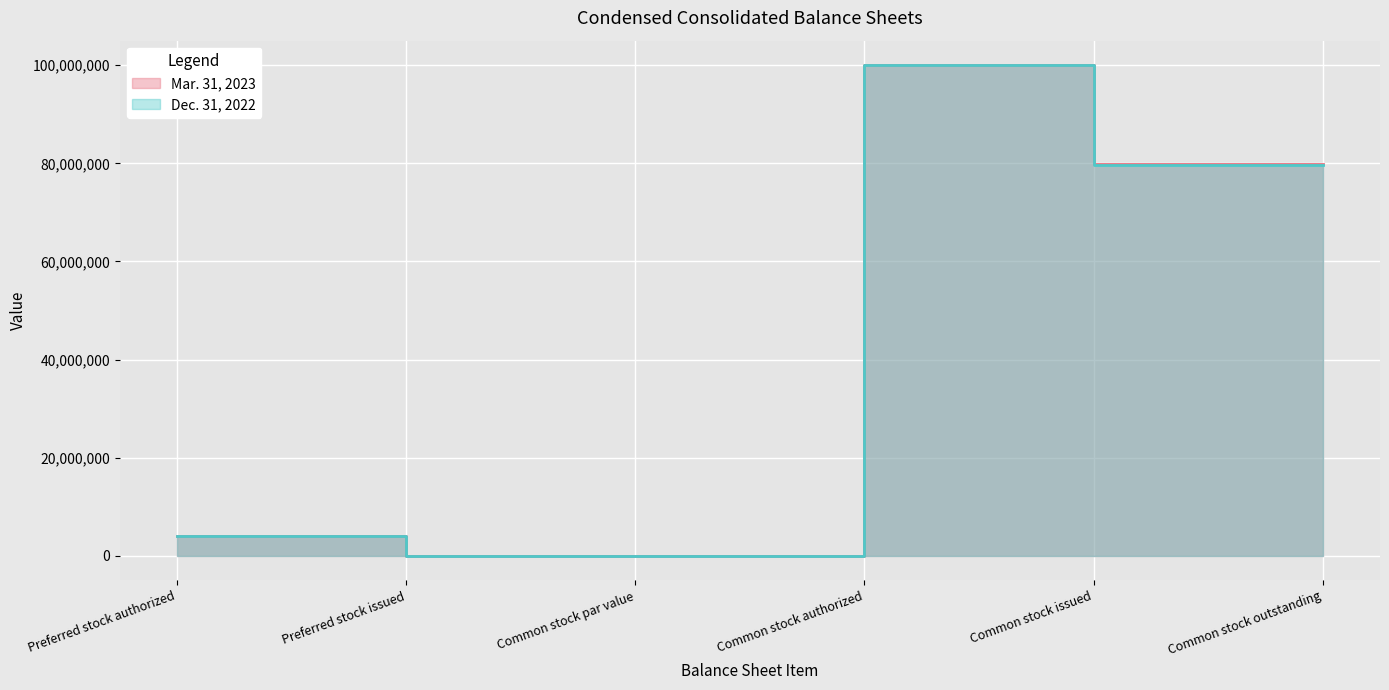

How many series are shown in this chart?

2